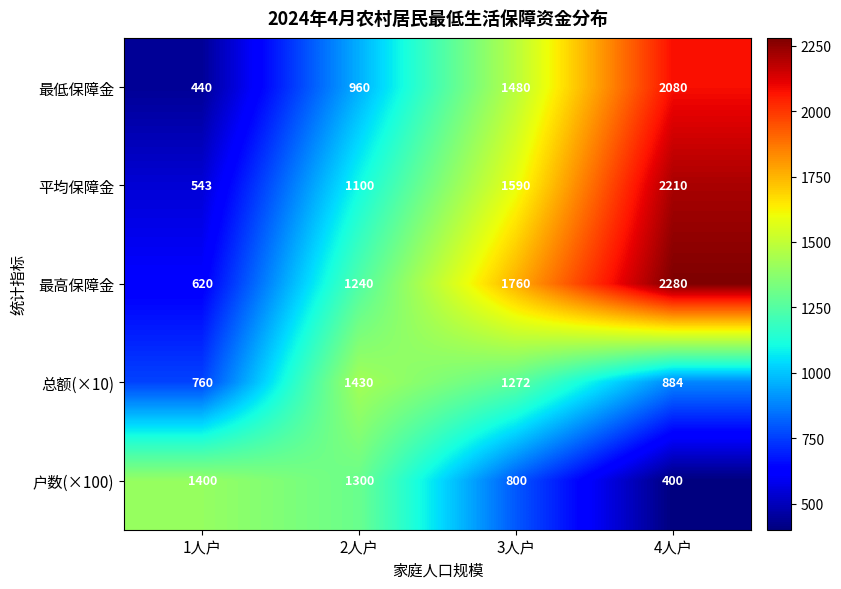

Rank the categories by 最高保障金 value from highest to lowest.

4人户, 3人户, 2人户, 1人户